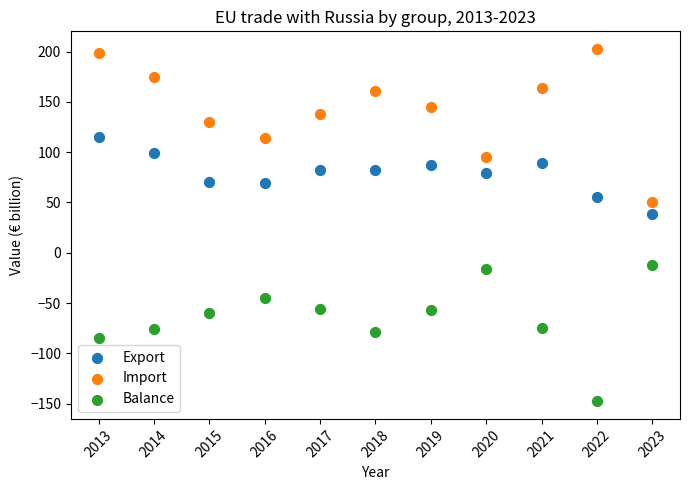

In the Import series, what Y value is closest to 126?

130.3